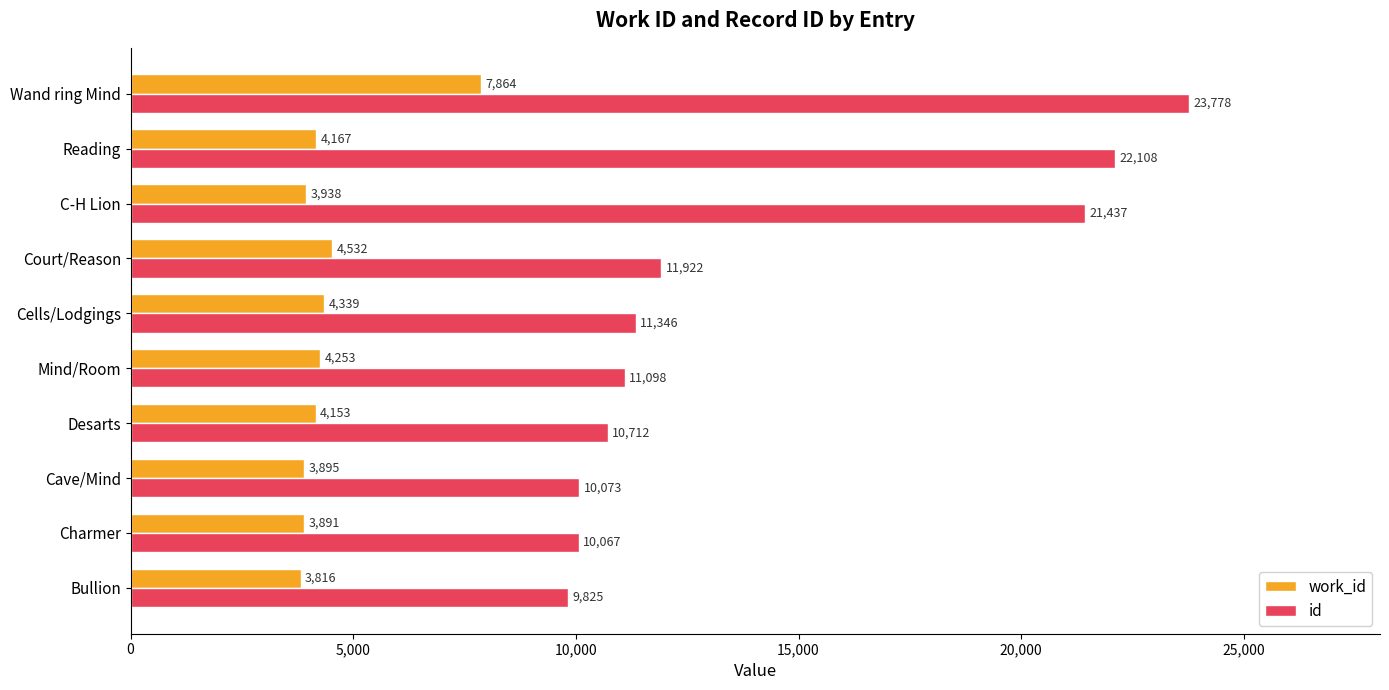

What is the average value of the work_id series?

4485